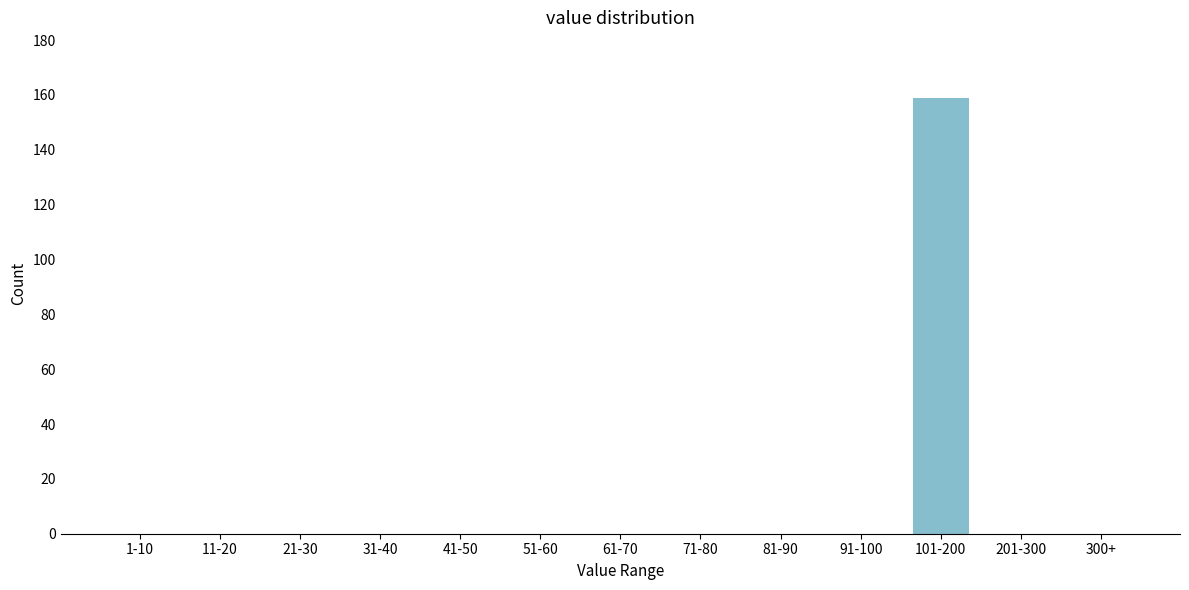

Reading left to right, list all the values displayed in this chart.

1-10=0	11-20=0	21-30=0	31-40=0	41-50=0	51-60=0	61-70=0	71-80=0	81-90=0	91-100=0	101-200=159	201-300=0	300+=0